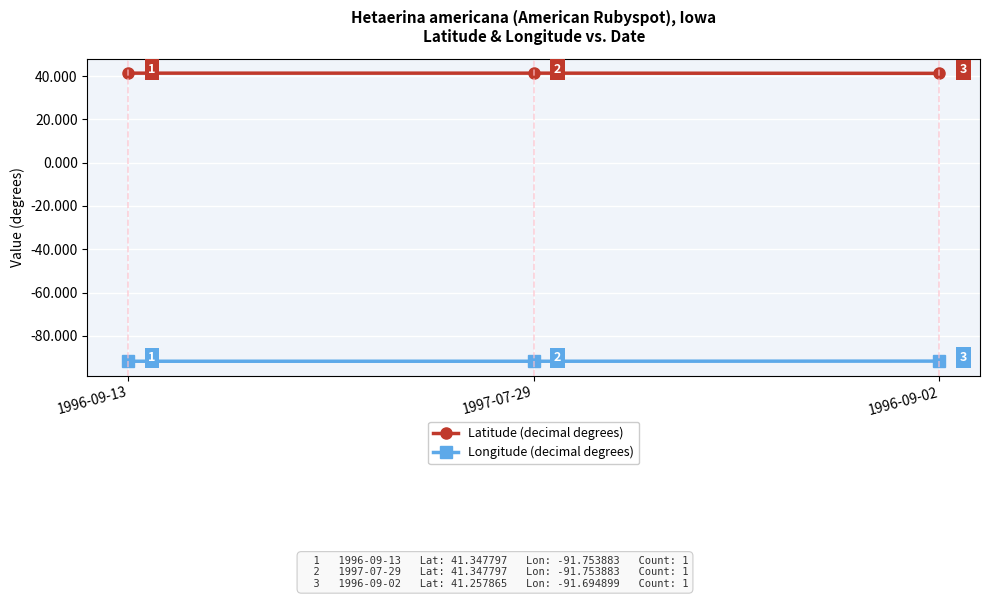

What position from the right is 1996-09-02?

1